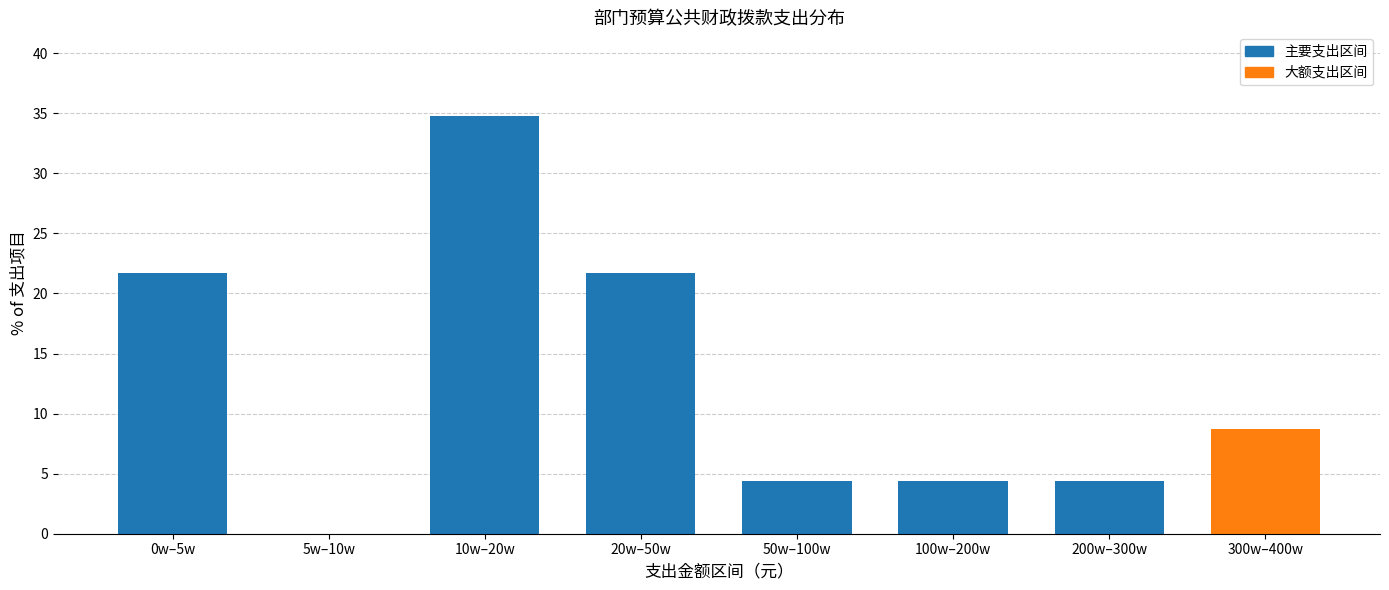

Reading left to right, what are all the values shown in this chart?

0w–5w=21.7	5w–10w=0.0	10w–20w=34.8	20w–50w=21.7	50w–100w=4.3	100w–200w=4.3	200w–300w=4.3	300w–400w=8.7